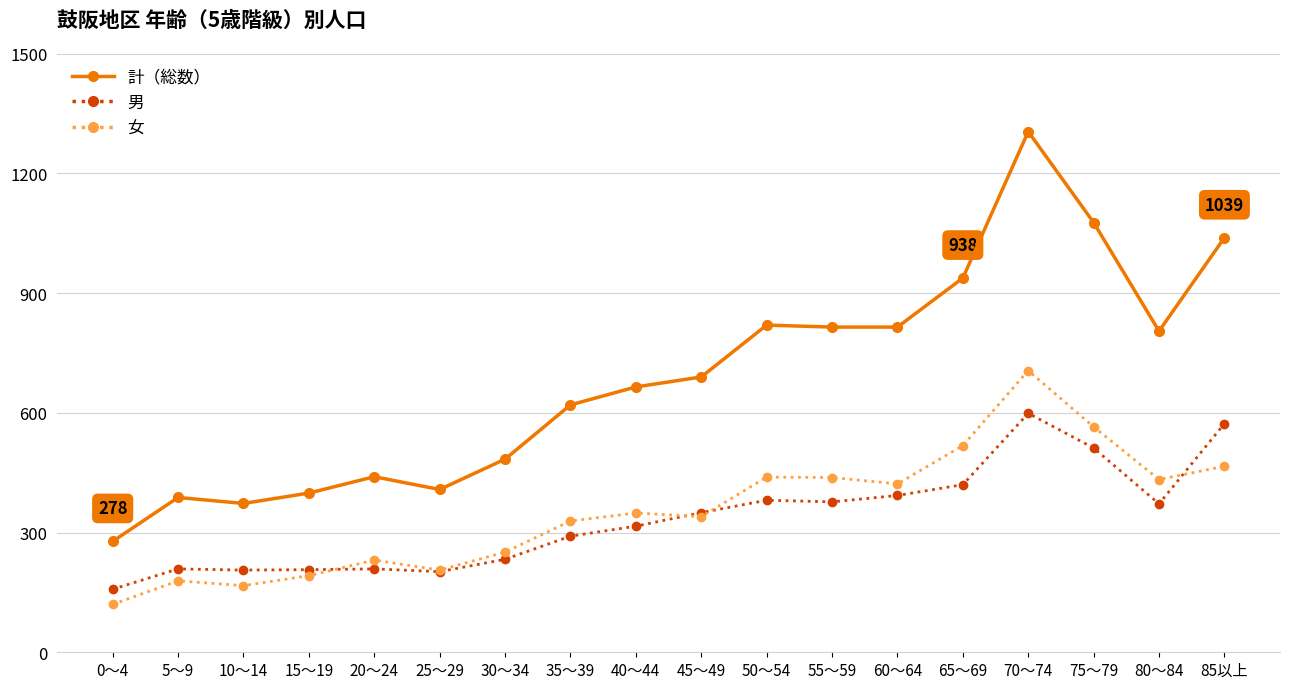

What is the lowest value of the 男 series?

158